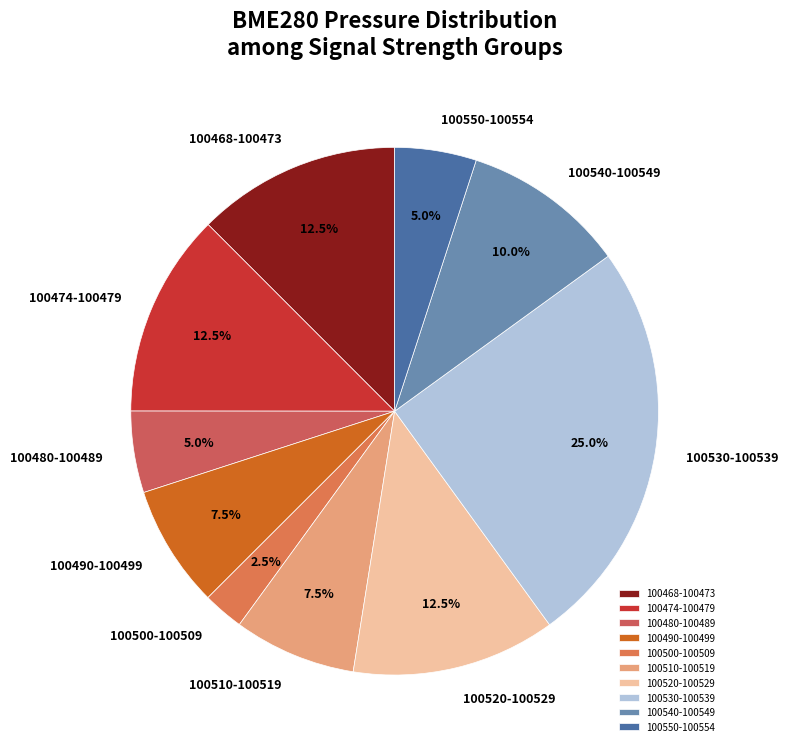

Combined, what portion of the pie is 100510-100519 and 100480-100489?

12.5%